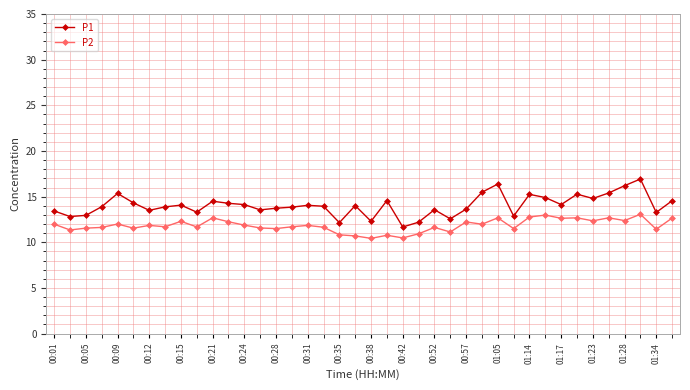

True or false: P1 and P2 intersect in this chart.

False